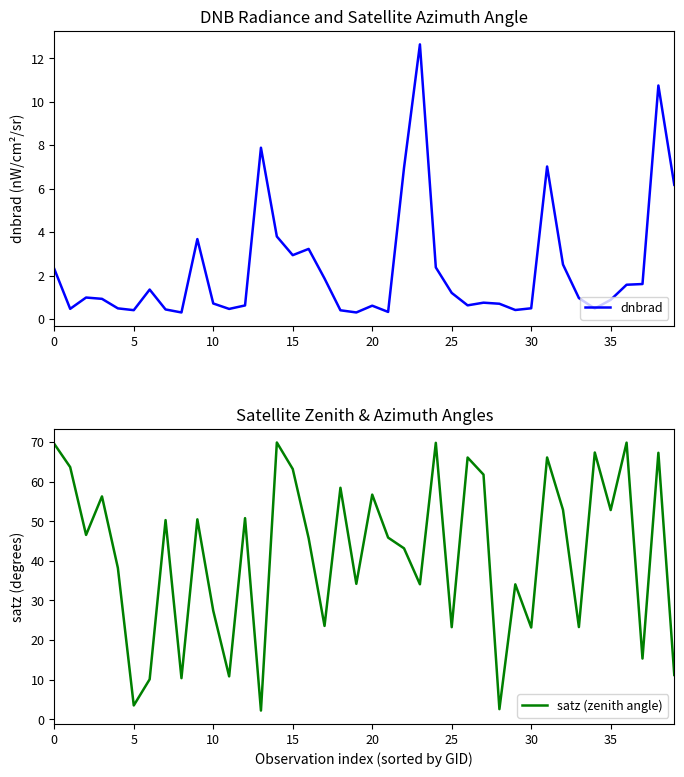

How many data points in satz (zenith angle) are above 46?

20